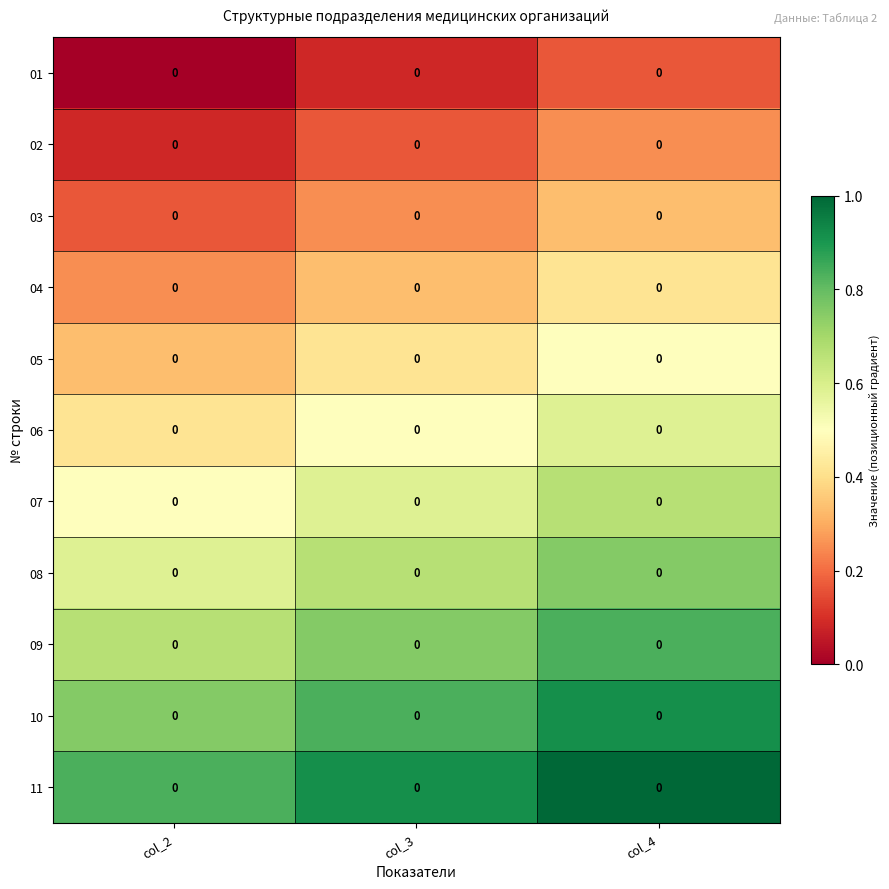

What is the difference between the maximum and minimum values in the 10 series?

0.2